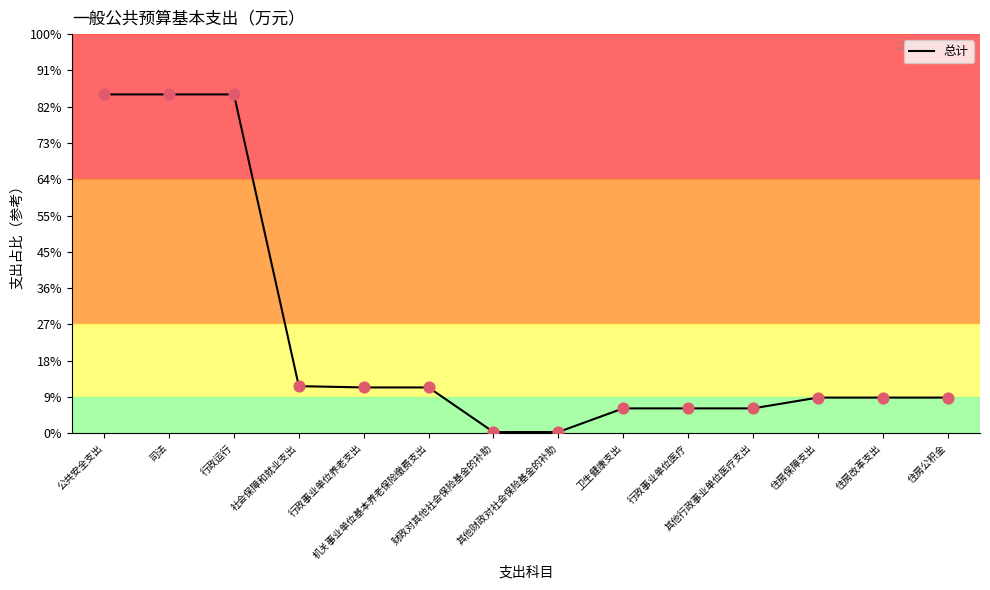

Between 其他财政对社会保险基金的补助 and 社会保障和就业支出, which is larger?

社会保障和就业支出